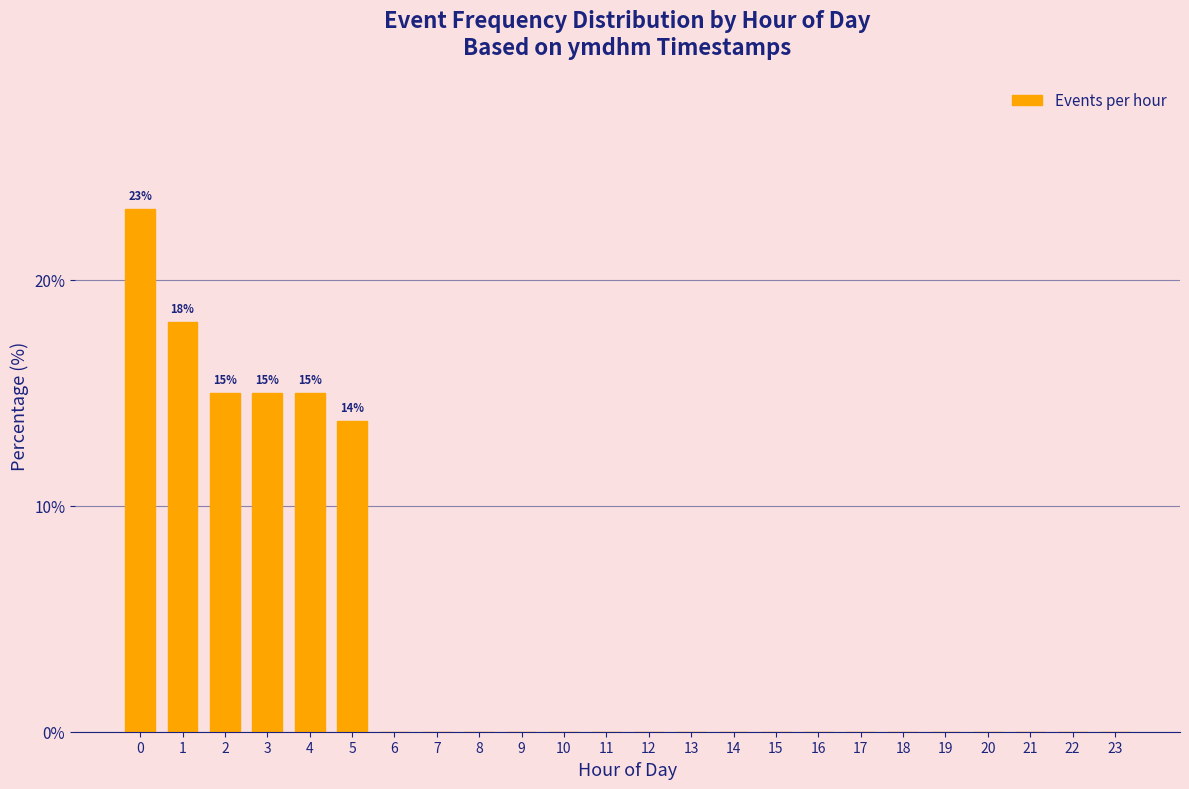

Reading left to right, what are all the values shown in this chart?

0=23.1	1=18.1	2=15.0	3=15.0	4=15.0	5=13.8	6=0.0	7=0.0	8=0.0	9=0.0	10=0.0	11=0.0	12=0.0	13=0.0	14=0.0	15=0.0	16=0.0	17=0.0	18=0.0	19=0.0	20=0.0	21=0.0	22=0.0	23=0.0